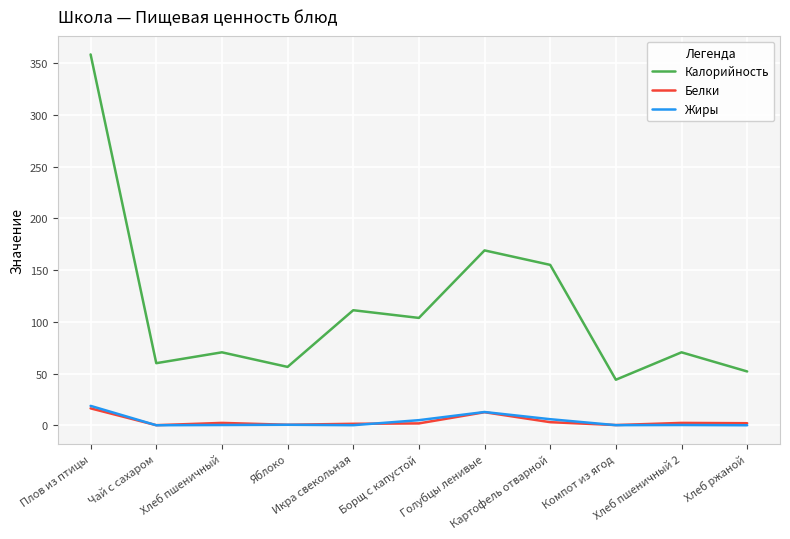

Which series has the widest spread of values?

Калорийность